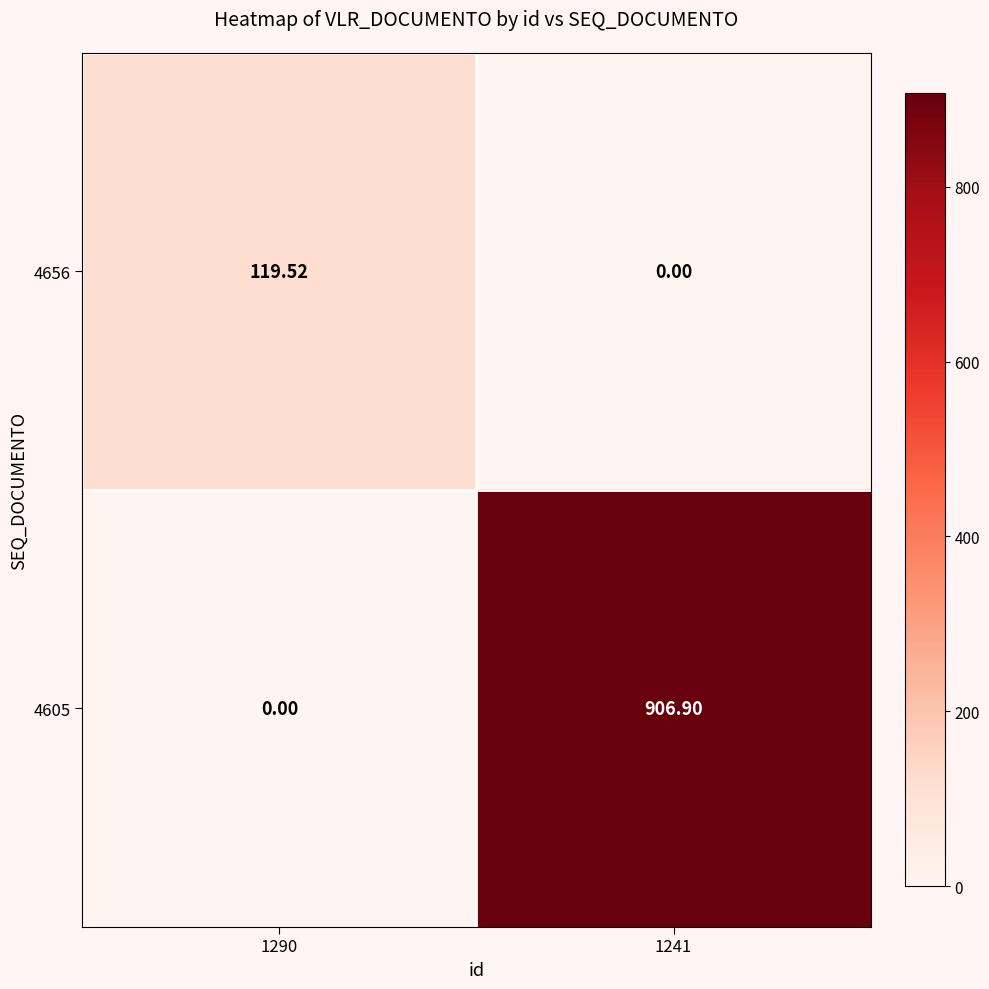

How many categories are shown in the chart?

2